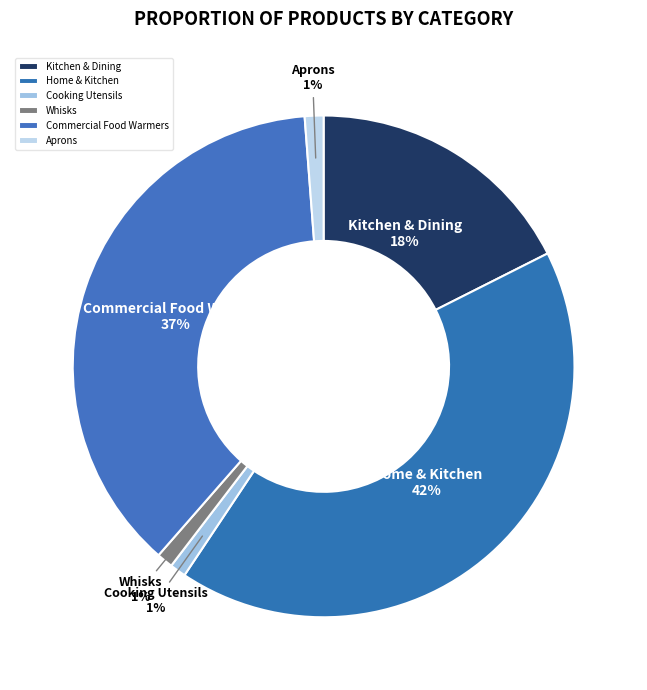

How many slices are in this pie chart?

6